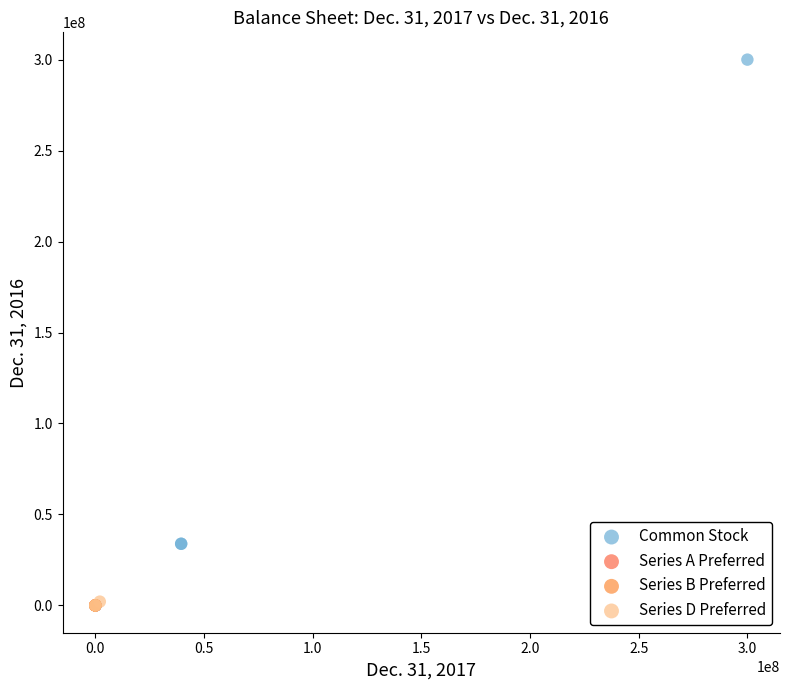

Which series contains the highest Y value?

Common Stock